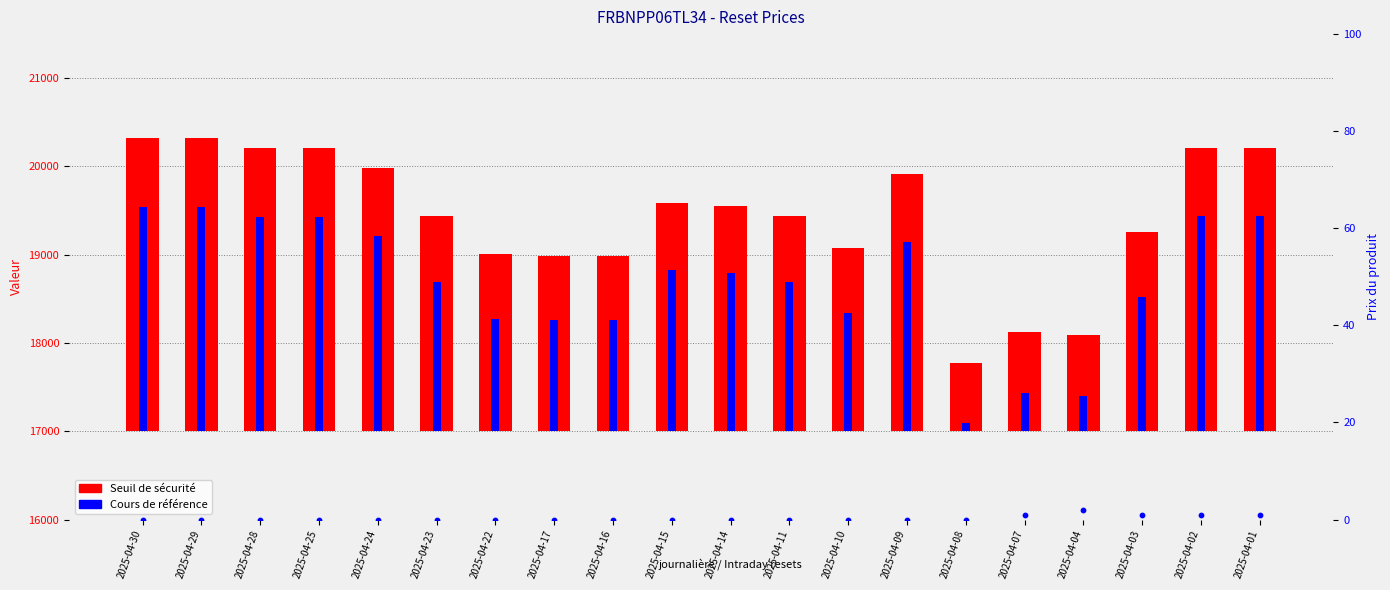

At which category is the sum across all series the highest?

2025-04-29